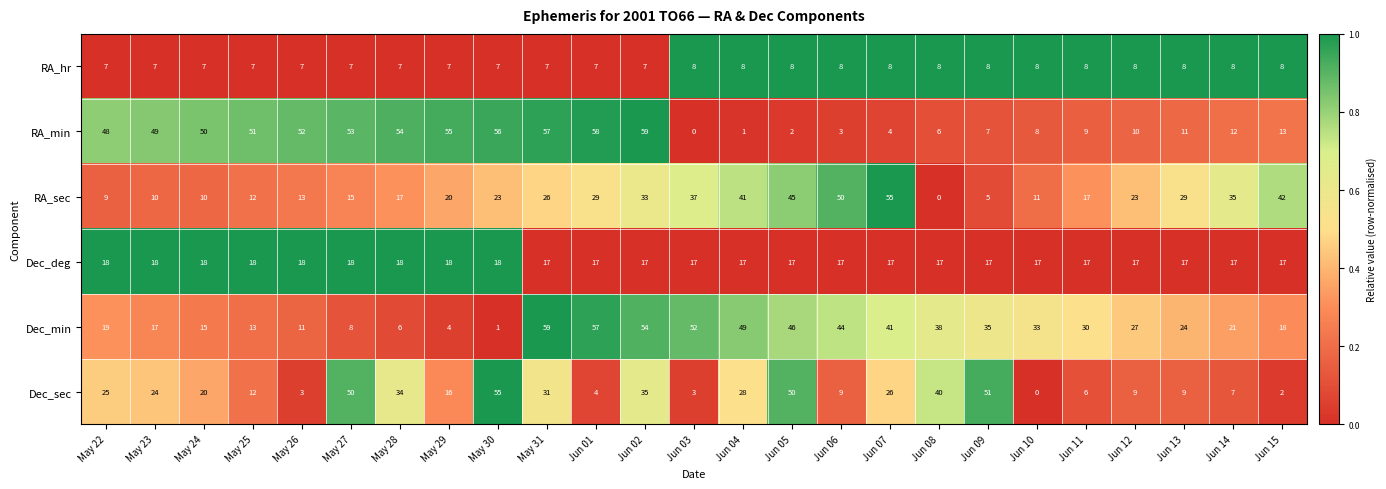

What is the lowest value of the RA_hr series?

7